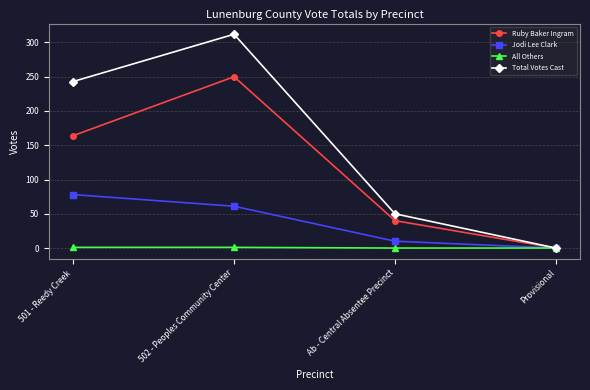

Which series changed the most between 501 - Reedy Creek and 502 - Peoples Community Center?

Ruby Baker Ingram